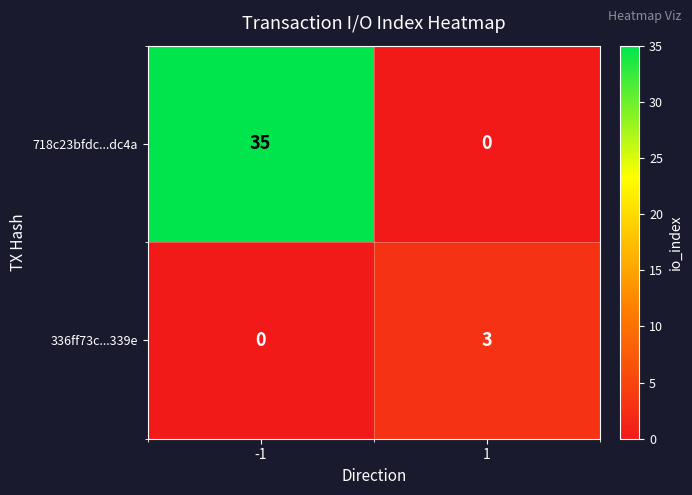

Is it true that 336ff73c...339e equals 1 at -1?

False